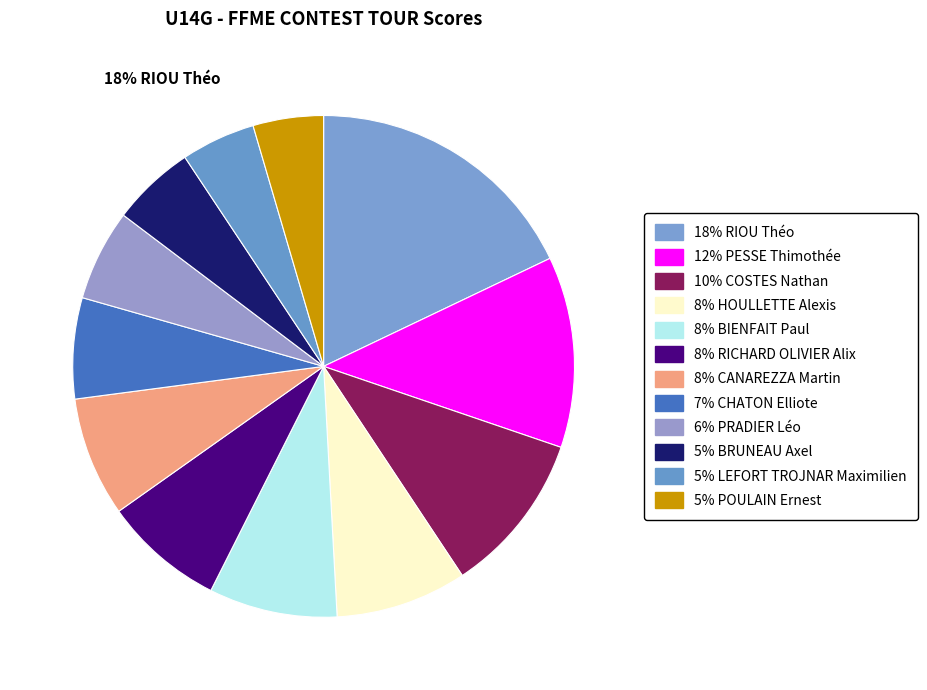

How many segments does this pie chart have?

12